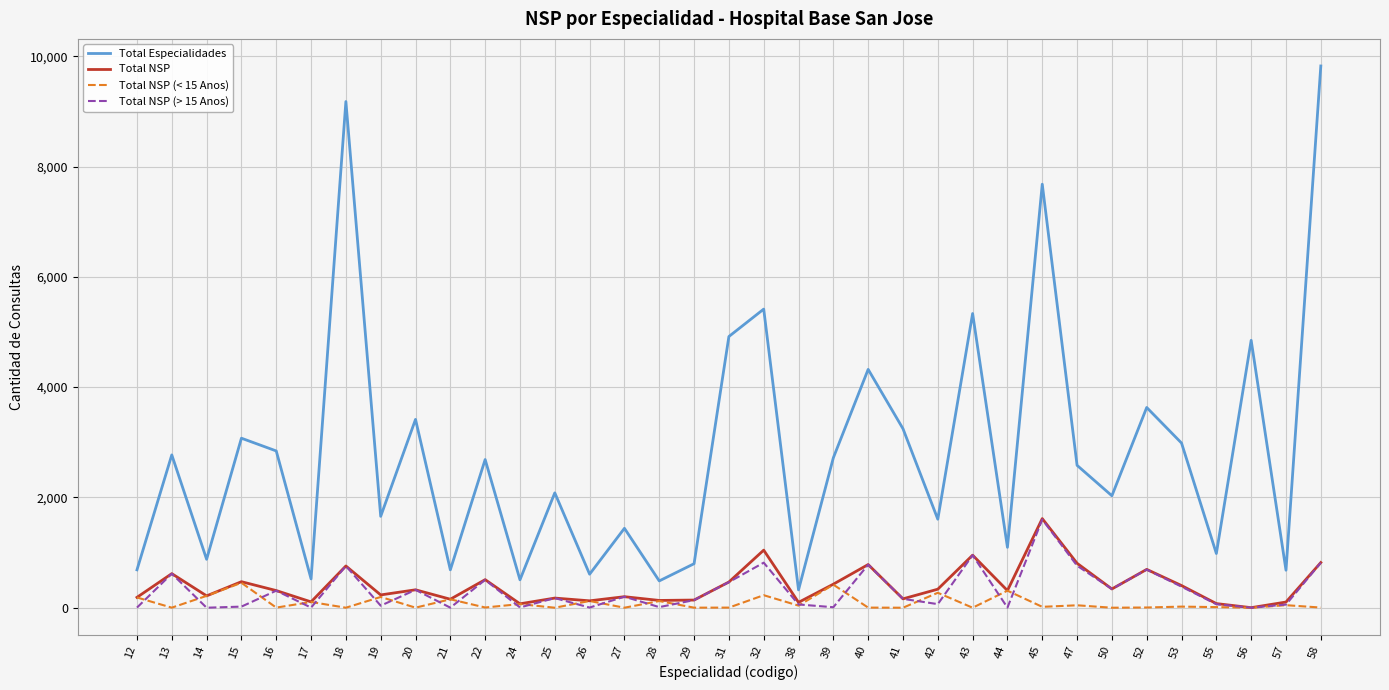

The value of Total Especialidades at 55 is 983. True or false?

True